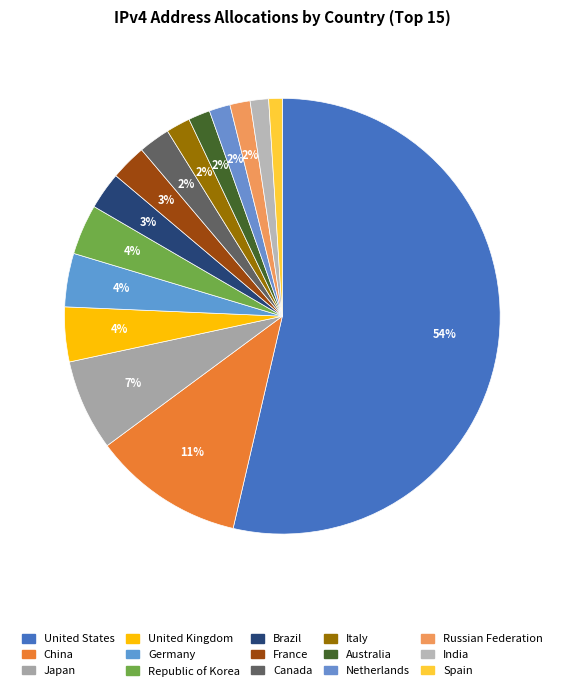

What is the ratio of the value at China to the value at Japan?

1.7